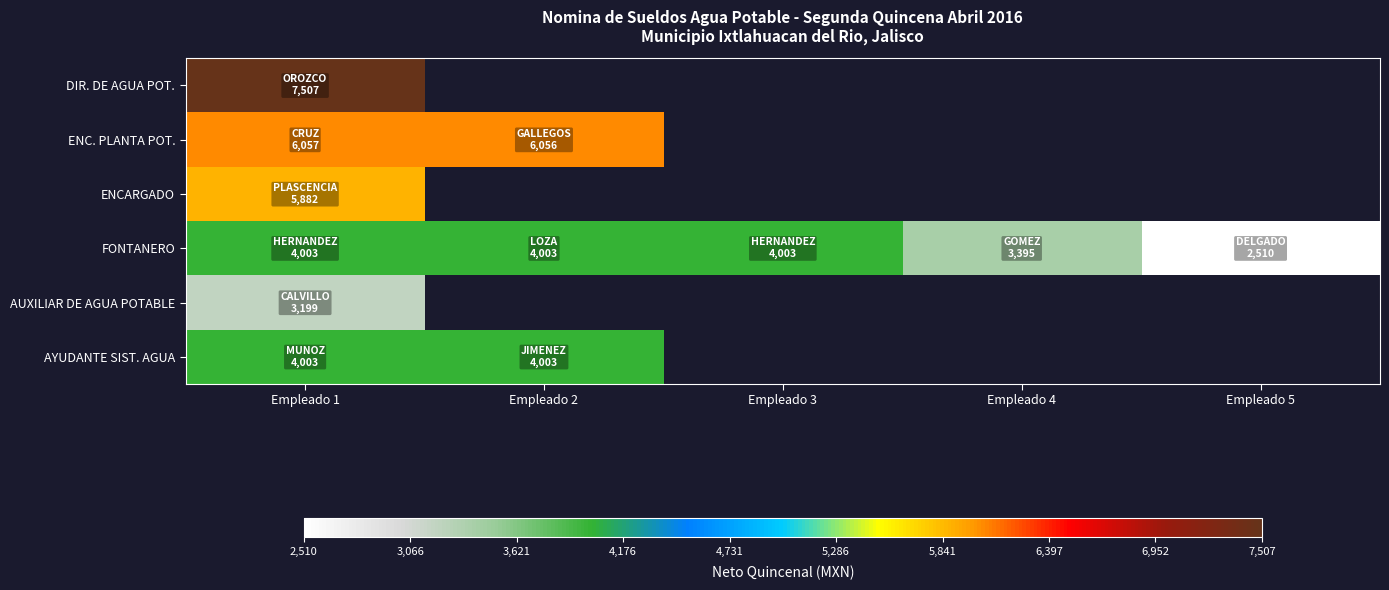

Which series changed the most between Empleado 1 and Empleado 5?

FONTANERO